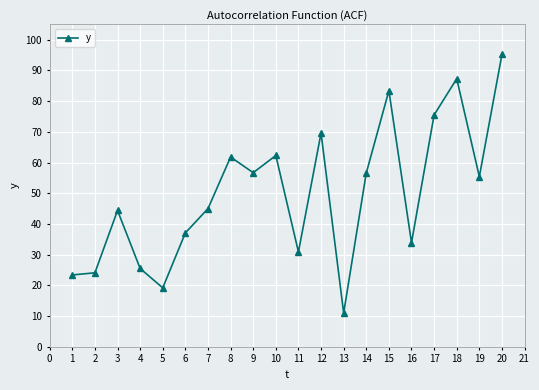

True or false: there are more than 2 points higher than both neighbors.

True